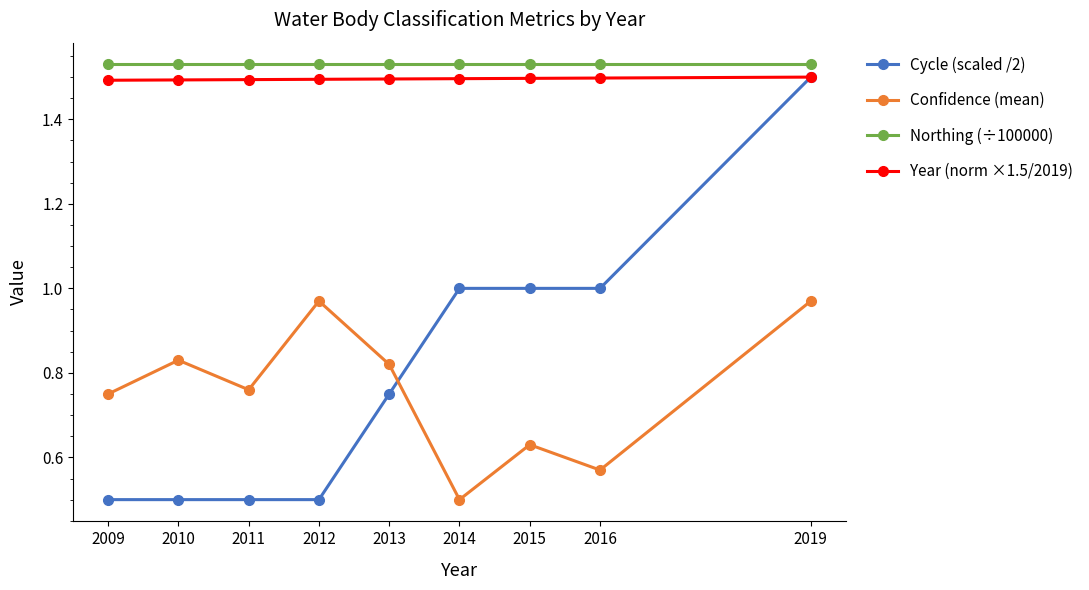

At how many categories does at least one series exceed 1?

9